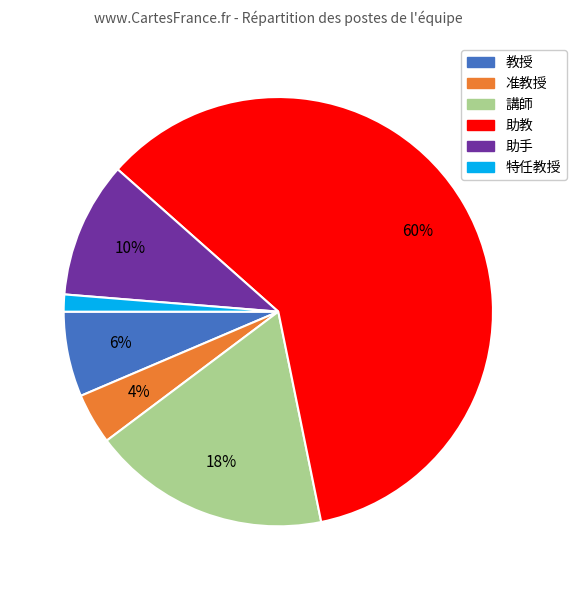

Is the sum of 助教 and 講師 greater than half?

Yes